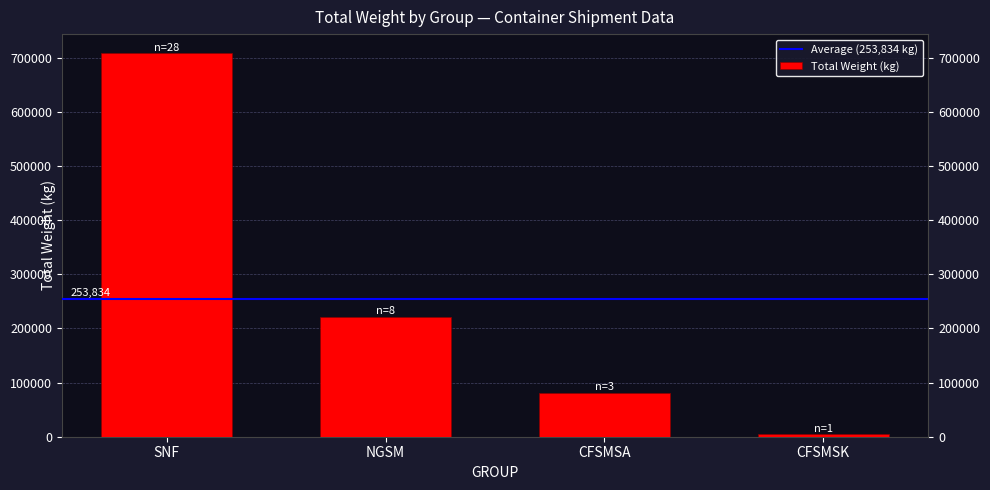

At which label is the value closest to 356290?

NGSM